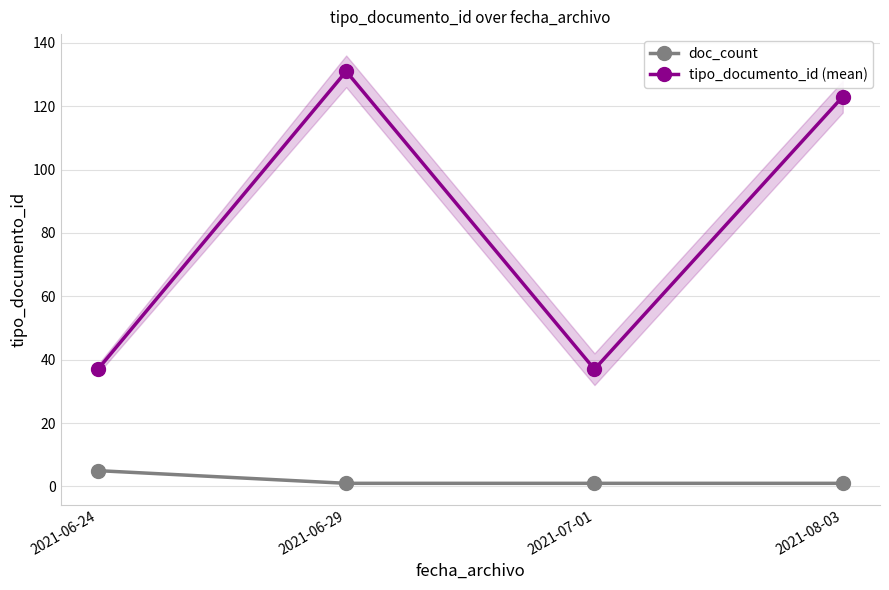

What is the difference between the maximum and minimum values in the doc_count series?

4